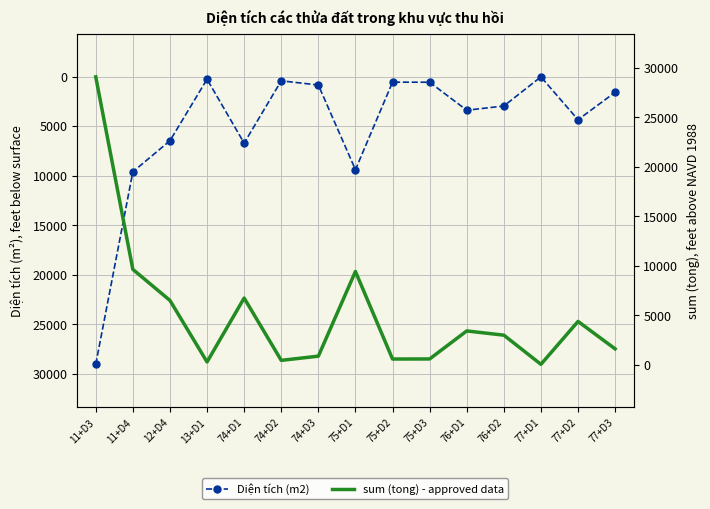

What is the label of the 13th point from the left?

77+D1